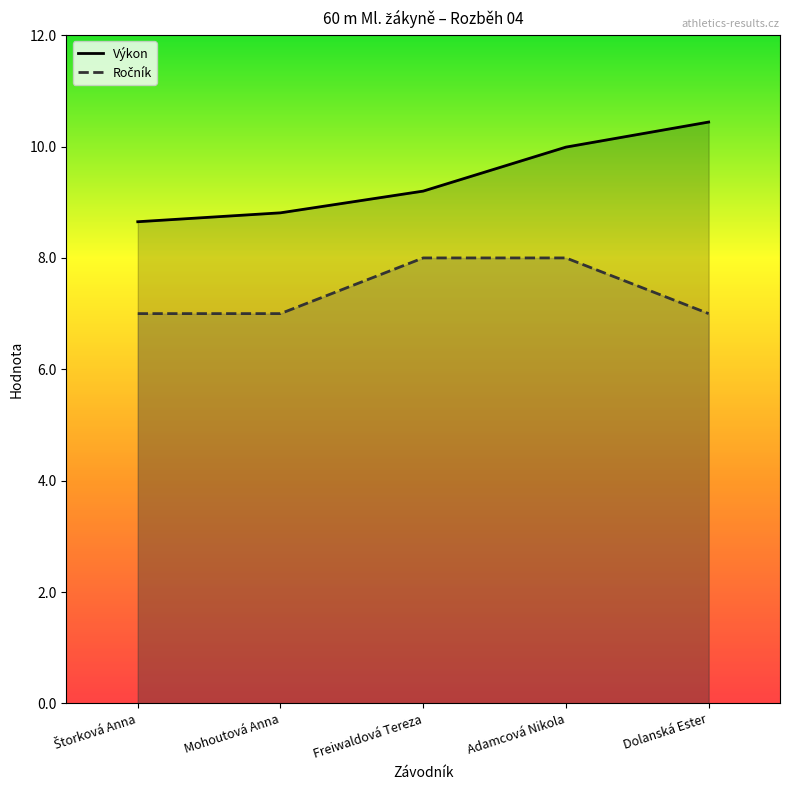

At which label is Výkon closest to 9?

Mohoutová Anna